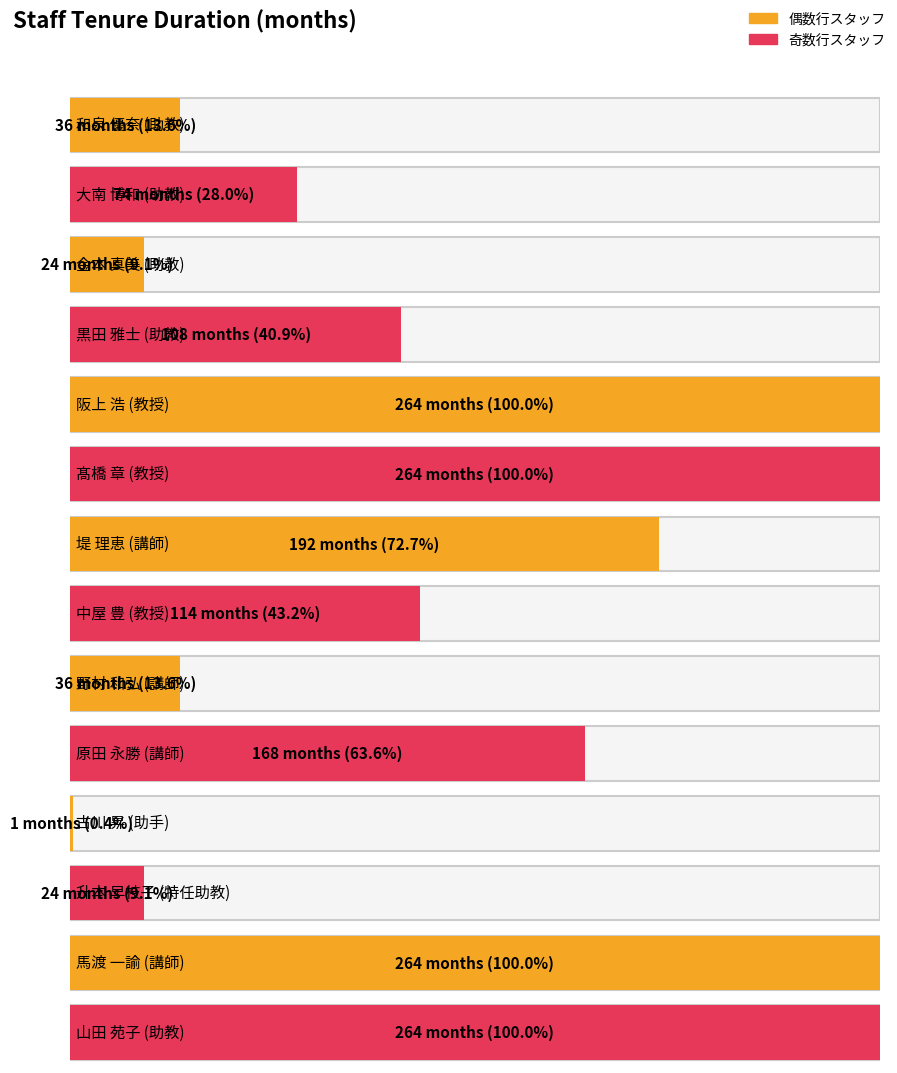

What is the sum of the values at 野村 和弘 and 金本 真美?

60